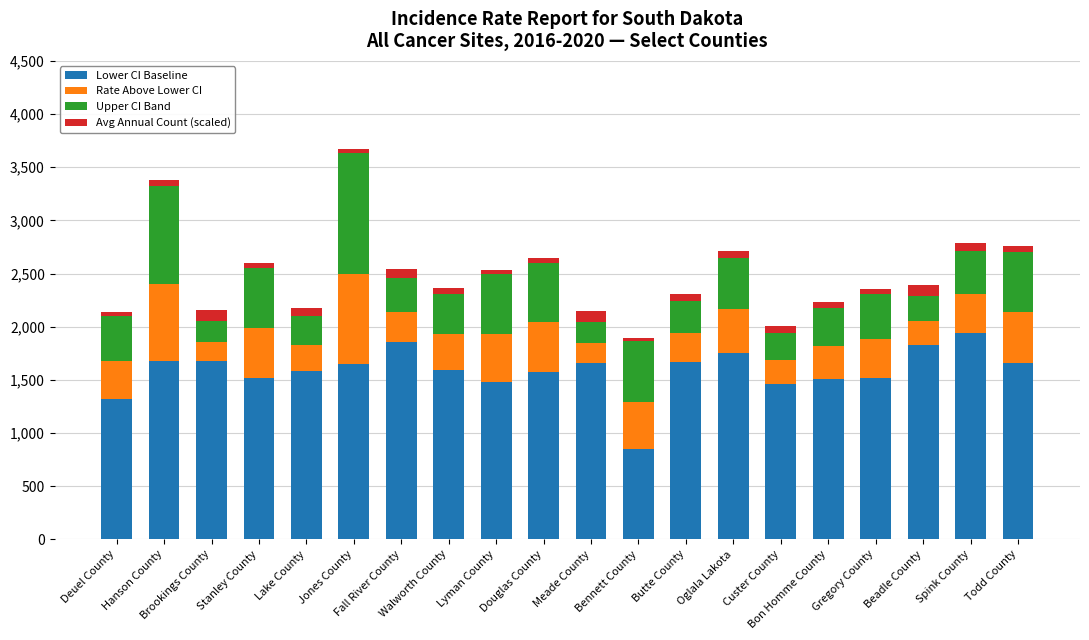

What is the highest value of the Lower CI Baseline series?

1942.2